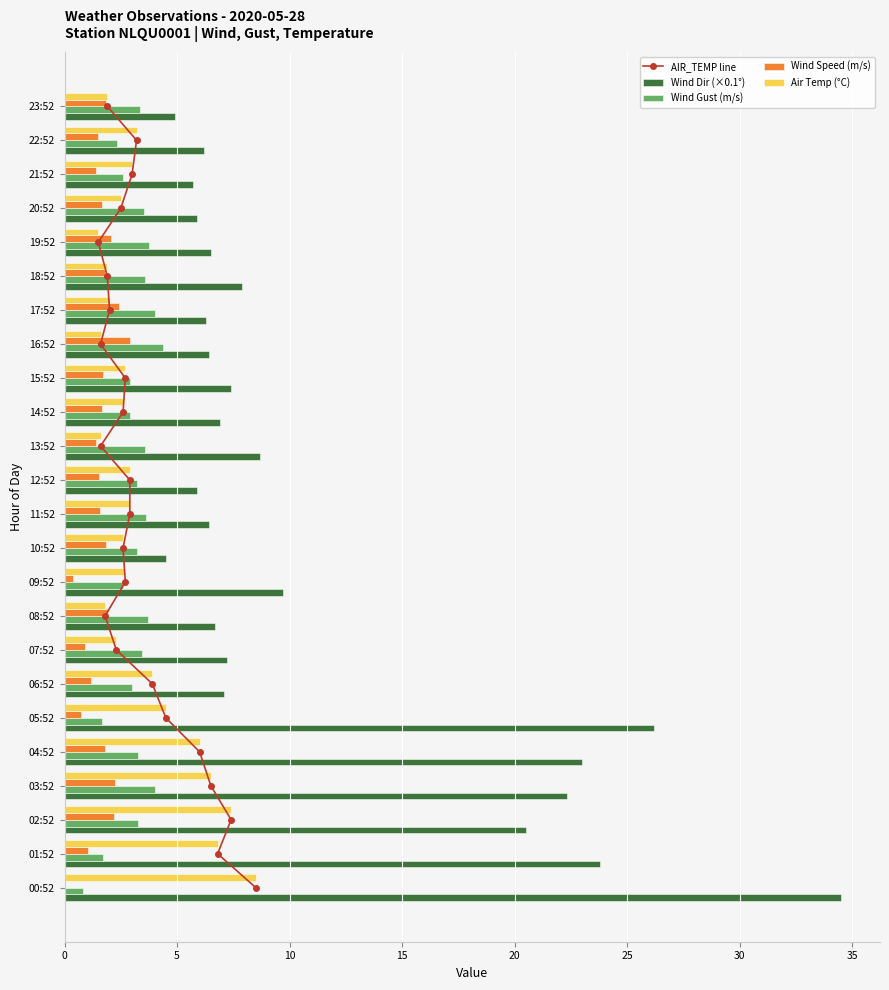

What is the lowest value of the Wind Gust (m/s) series?

0.8